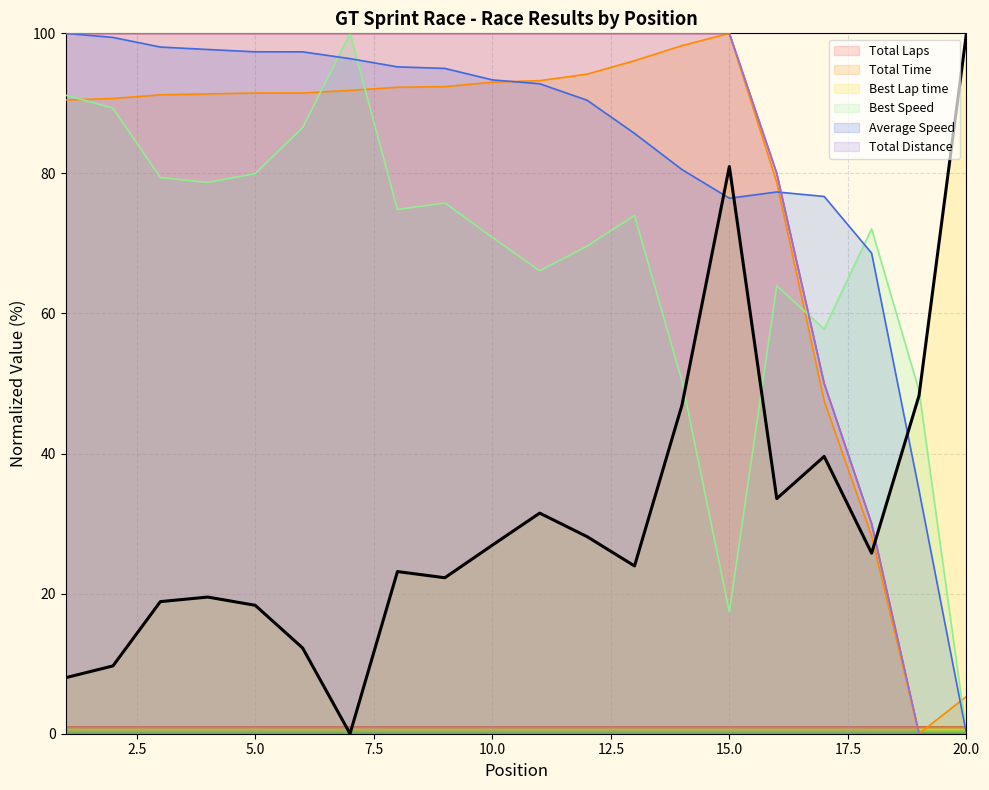

What are all the series names shown in the legend?

Total Laps, Total Time, Best Lap time, Best Speed, Average Speed, Total Distance